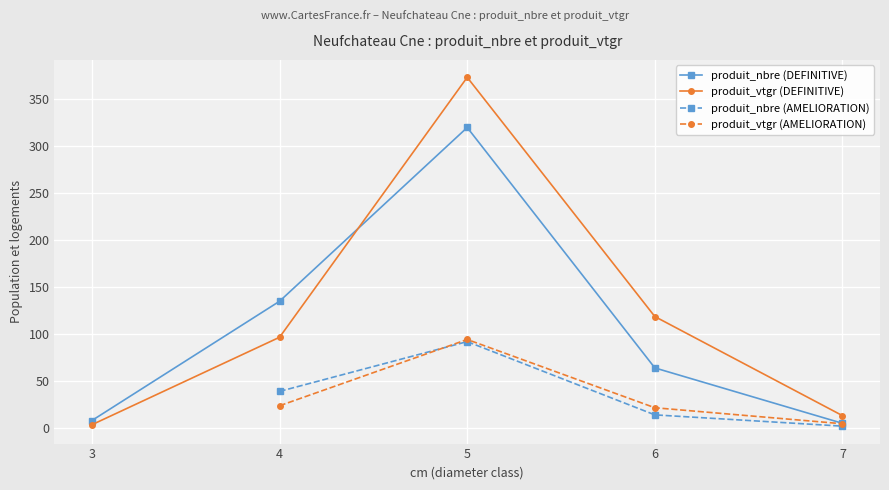

At which label does produit_vtgr reach its peak?

5